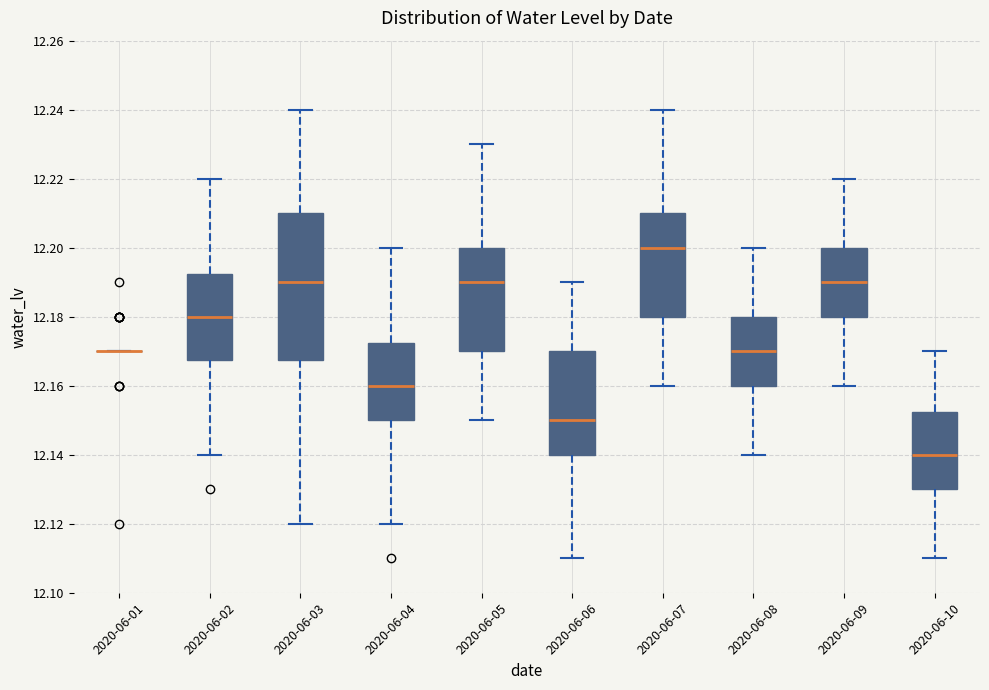

Comparing the boxes themselves (not the whiskers), which one is the tallest?

2020-06-03